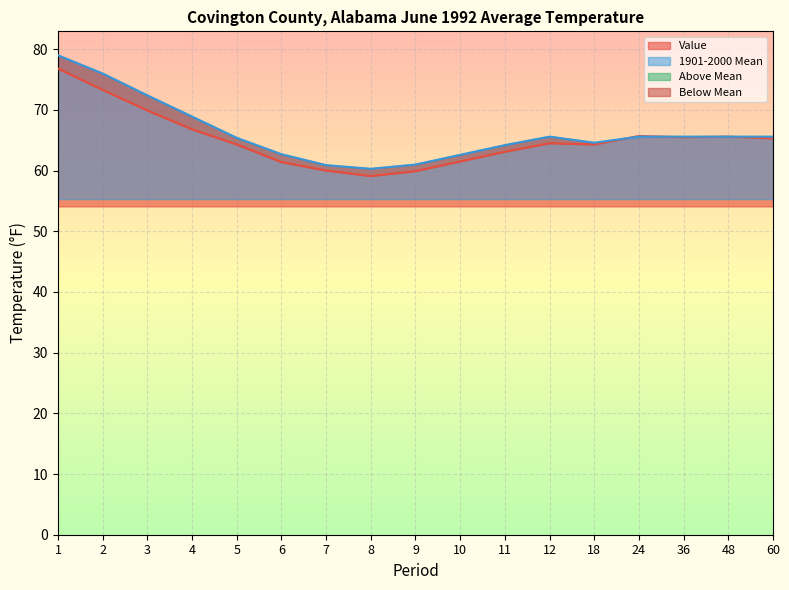

The value of 1901-2000 Mean at 3 is 24.5. True or false?

False